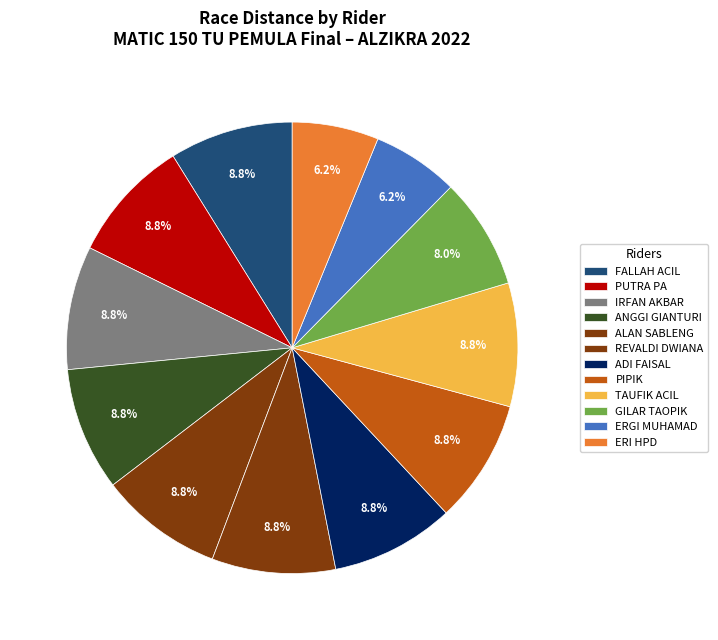

Is it true that ADI FAISAL is 9% of the pie?

True